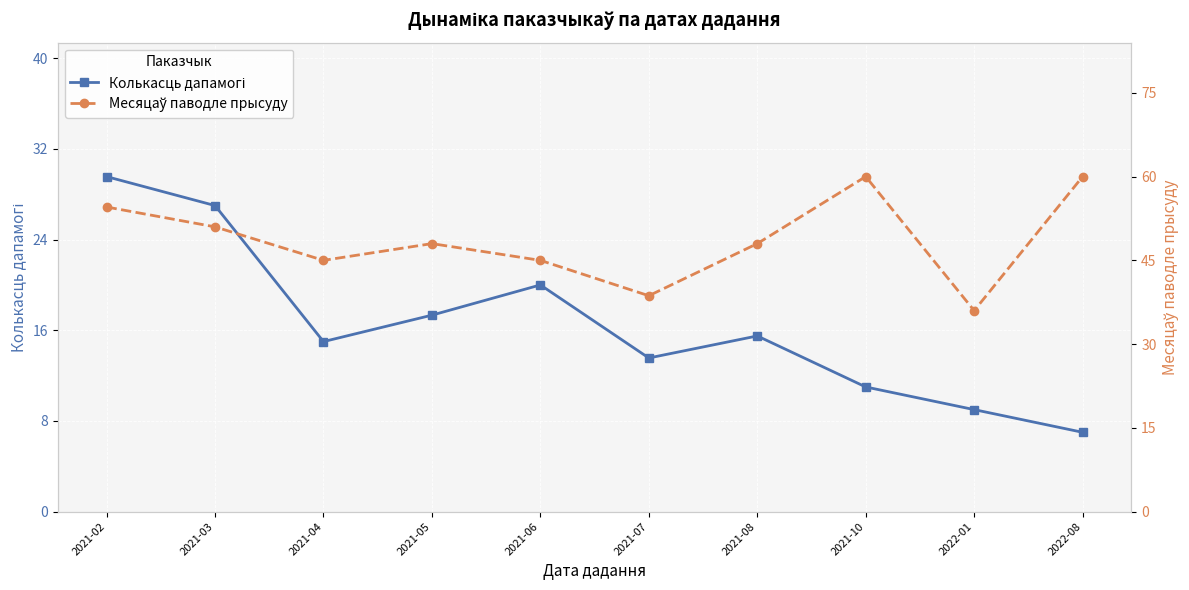

What is the sum of the Месяцаў паводле прысуду values at 2021-06 and 2022-08?

105.0